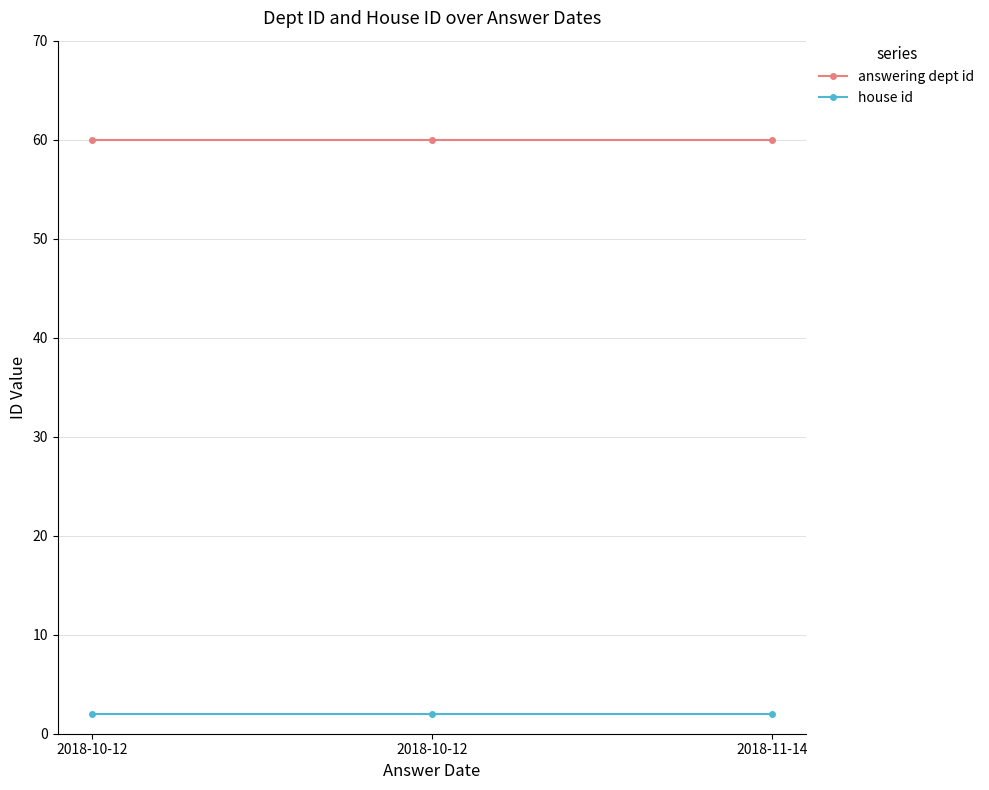

What are all the series names shown in the legend?

answering dept id, house id